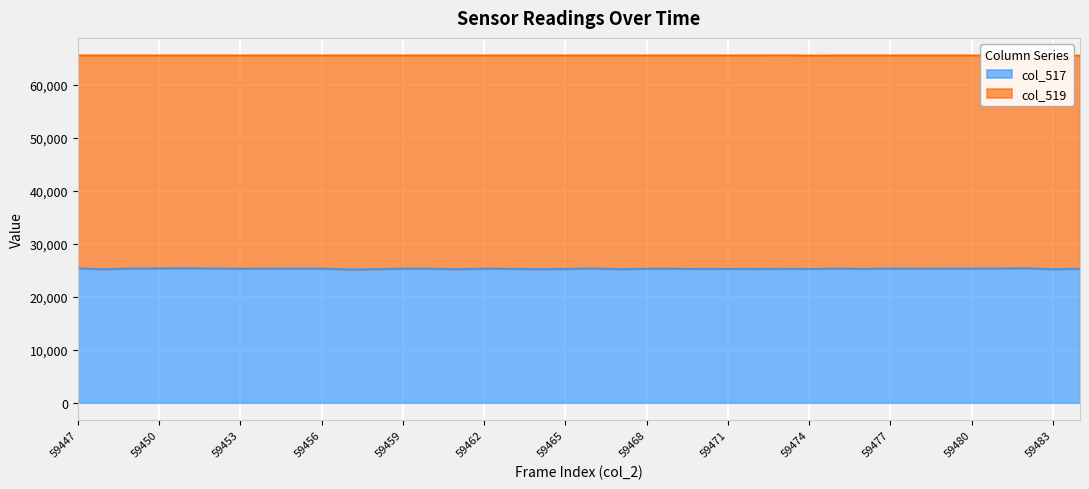

How many lines are shown in the chart?

2